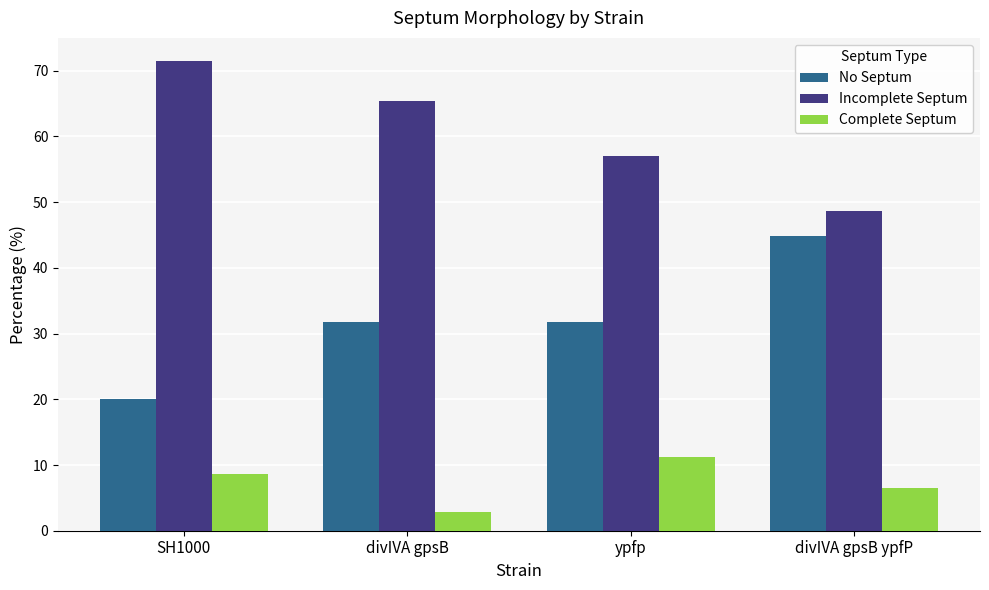

What is the value of the Complete Septum bar at the 3rd from the left?

11.2